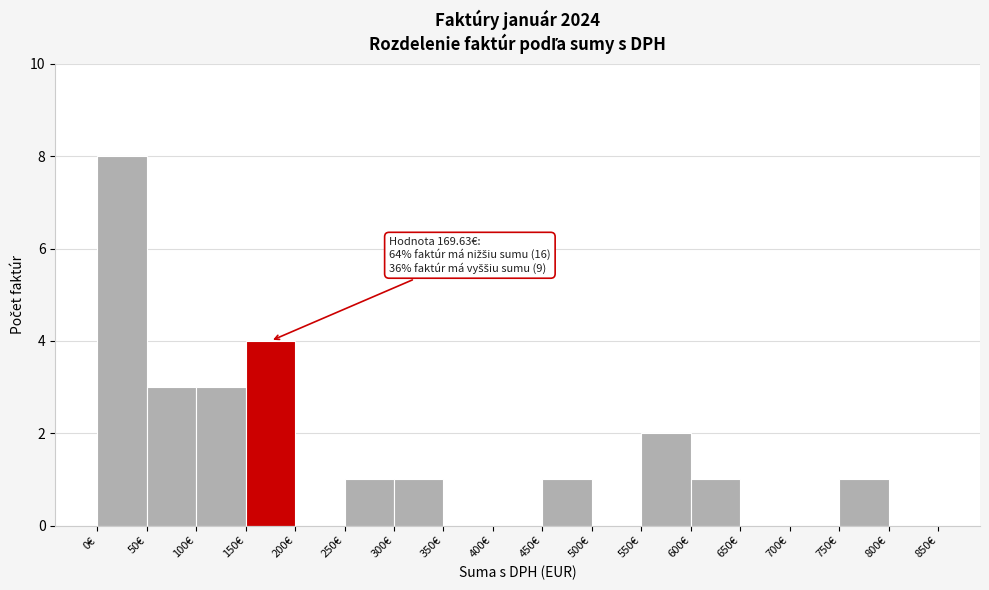

Over which range of the x-axis is the bar tallest?

0 to 50